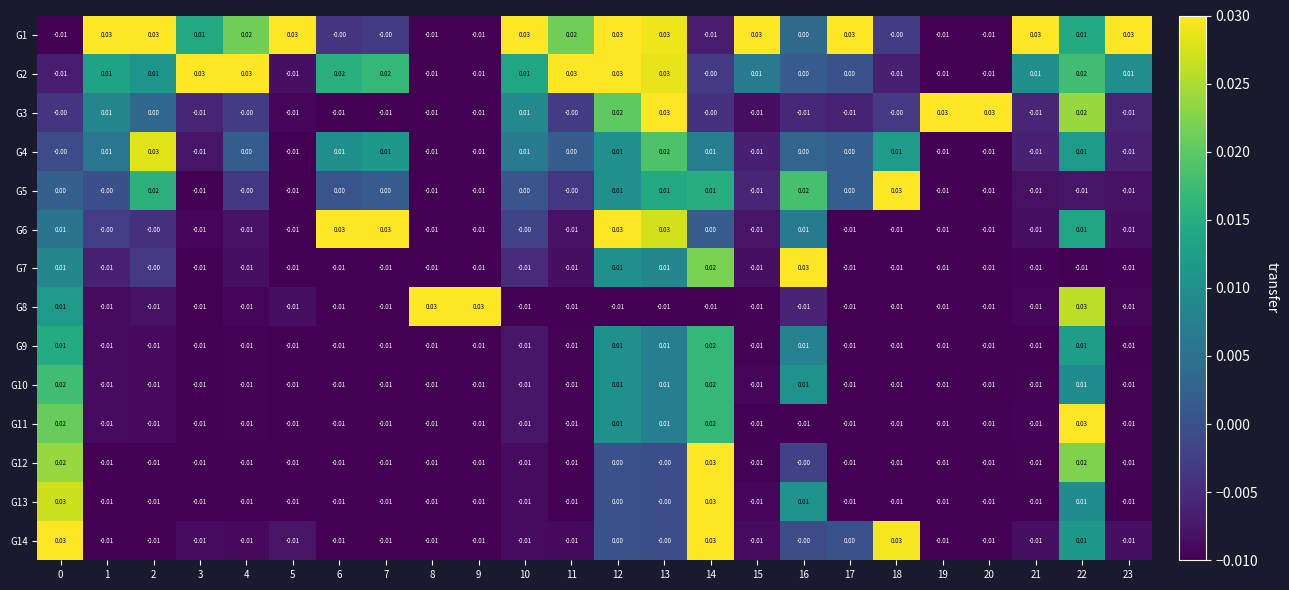

Reading left to right, extract all data points from this chart.

G1: 0=-0.0	1=0.0	2=0.0	3=0.0	4=0.0	5=0.0	6=-0.0	7=-0.0	8=-0.0	9=-0.0	10=0.0	11=0.0	12=0.0	13=0.0	14=-0.0	15=0.0	16=0.0	17=0.0	18=-0.0	19=-0.0	20=-0.0	21=0.0	22=0.0	23=0.0
G2: 0=-0.0	1=0.0	2=0.0	3=0.0	4=0.0	5=-0.0	6=0.0	7=0.0	8=-0.0	9=-0.0	10=0.0	11=0.0	12=0.0	13=0.0	14=-0.0	15=0.0	16=0.0	17=0.0	18=-0.0	19=-0.0	20=-0.0	21=0.0	22=0.0	23=0.0
G3: 0=-0.0	1=0.0	2=0.0	3=-0.0	4=-0.0	5=-0.0	6=-0.0	7=-0.0	8=-0.0	9=-0.0	10=0.0	11=-0.0	12=0.0	13=0.0	14=-0.0	15=-0.0	16=-0.0	17=-0.0	18=-0.0	19=0.0	20=0.0	21=-0.0	22=0.0	23=-0.0
G4: 0=-0.0	1=0.0	2=0.0	3=-0.0	4=0.0	5=-0.0	6=0.0	7=0.0	8=-0.0	9=-0.0	10=0.0	11=0.0	12=0.0	13=0.0	14=0.0	15=-0.0	16=0.0	17=0.0	18=0.0	19=-0.0	20=-0.0	21=-0.0	22=0.0	23=-0.0
G5: 0=0.0	1=-0.0	2=0.0	3=-0.0	4=-0.0	5=-0.0	6=0.0	7=0.0	8=-0.0	9=-0.0	10=0.0	11=-0.0	12=0.0	13=0.0	14=0.0	15=-0.0	16=0.0	17=0.0	18=0.0	19=-0.0	20=-0.0	21=-0.0	22=-0.0	23=-0.0
G6: 0=0.0	1=-0.0	2=-0.0	3=-0.0	4=-0.0	5=-0.0	6=0.0	7=0.0	8=-0.0	9=-0.0	10=-0.0	11=-0.0	12=0.0	13=0.0	14=0.0	15=-0.0	16=0.0	17=-0.0	18=-0.0	19=-0.0	20=-0.0	21=-0.0	22=0.0	23=-0.0
G7: 0=0.0	1=-0.0	2=-0.0	3=-0.0	4=-0.0	5=-0.0	6=-0.0	7=-0.0	8=-0.0	9=-0.0	10=-0.0	11=-0.0	12=0.0	13=0.0	14=0.0	15=-0.0	16=0.0	17=-0.0	18=-0.0	19=-0.0	20=-0.0	21=-0.0	22=-0.0	23=-0.0
G8: 0=0.0	1=-0.0	2=-0.0	3=-0.0	4=-0.0	5=-0.0	6=-0.0	7=-0.0	8=0.0	9=0.0	10=-0.0	11=-0.0	12=-0.0	13=-0.0	14=-0.0	15=-0.0	16=-0.0	17=-0.0	18=-0.0	19=-0.0	20=-0.0	21=-0.0	22=0.0	23=-0.0
G9: 0=0.0	1=-0.0	2=-0.0	3=-0.0	4=-0.0	5=-0.0	6=-0.0	7=-0.0	8=-0.0	9=-0.0	10=-0.0	11=-0.0	12=0.0	13=0.0	14=0.0	15=-0.0	16=0.0	17=-0.0	18=-0.0	19=-0.0	20=-0.0	21=-0.0	22=0.0	23=-0.0
G10: 0=0.0	1=-0.0	2=-0.0	3=-0.0	4=-0.0	5=-0.0	6=-0.0	7=-0.0	8=-0.0	9=-0.0	10=-0.0	11=-0.0	12=0.0	13=0.0	14=0.0	15=-0.0	16=0.0	17=-0.0	18=-0.0	19=-0.0	20=-0.0	21=-0.0	22=0.0	23=-0.0
G11: 0=0.0	1=-0.0	2=-0.0	3=-0.0	4=-0.0	5=-0.0	6=-0.0	7=-0.0	8=-0.0	9=-0.0	10=-0.0	11=-0.0	12=0.0	13=0.0	14=0.0	15=-0.0	16=-0.0	17=-0.0	18=-0.0	19=-0.0	20=-0.0	21=-0.0	22=0.0	23=-0.0
G12: 0=0.0	1=-0.0	2=-0.0	3=-0.0	4=-0.0	5=-0.0	6=-0.0	7=-0.0	8=-0.0	9=-0.0	10=-0.0	11=-0.0	12=0.0	13=-0.0	14=0.0	15=-0.0	16=-0.0	17=-0.0	18=-0.0	19=-0.0	20=-0.0	21=-0.0	22=0.0	23=-0.0
G13: 0=0.0	1=-0.0	2=-0.0	3=-0.0	4=-0.0	5=-0.0	6=-0.0	7=-0.0	8=-0.0	9=-0.0	10=-0.0	11=-0.0	12=0.0	13=-0.0	14=0.0	15=-0.0	16=0.0	17=-0.0	18=-0.0	19=-0.0	20=-0.0	21=-0.0	22=0.0	23=-0.0
G14: 0=0.0	1=-0.0	2=-0.0	3=-0.0	4=-0.0	5=-0.0	6=-0.0	7=-0.0	8=-0.0	9=-0.0	10=-0.0	11=-0.0	12=0.0	13=-0.0	14=0.0	15=-0.0	16=-0.0	17=0.0	18=0.0	19=-0.0	20=-0.0	21=-0.0	22=0.0	23=-0.0